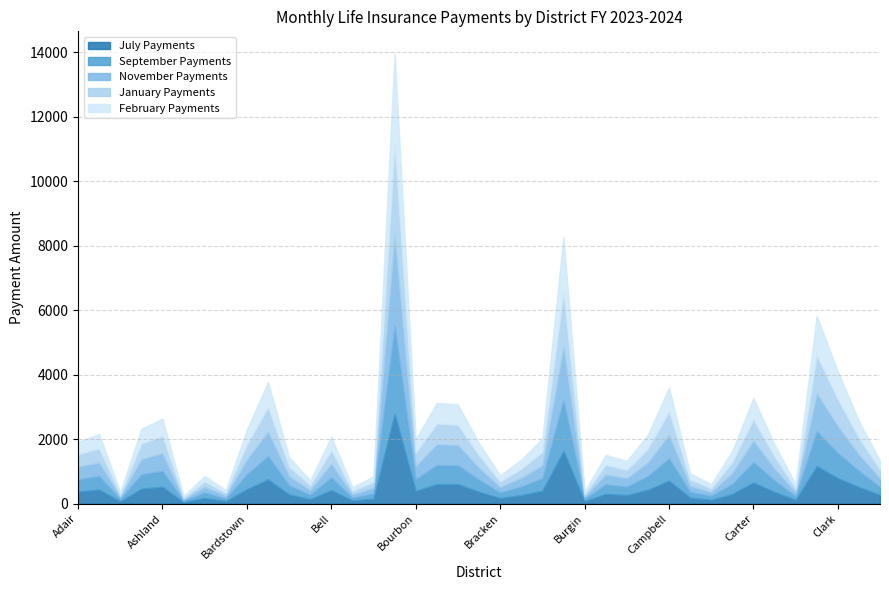

Which series has the largest range (max minus min)?

November Payments